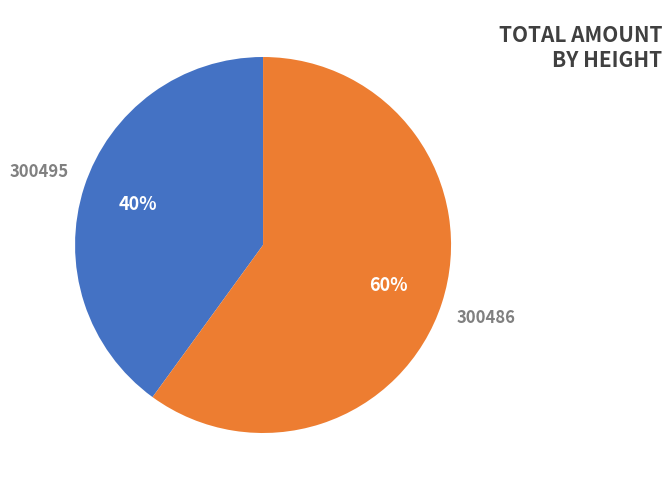

Does any single category account for the majority?

Yes